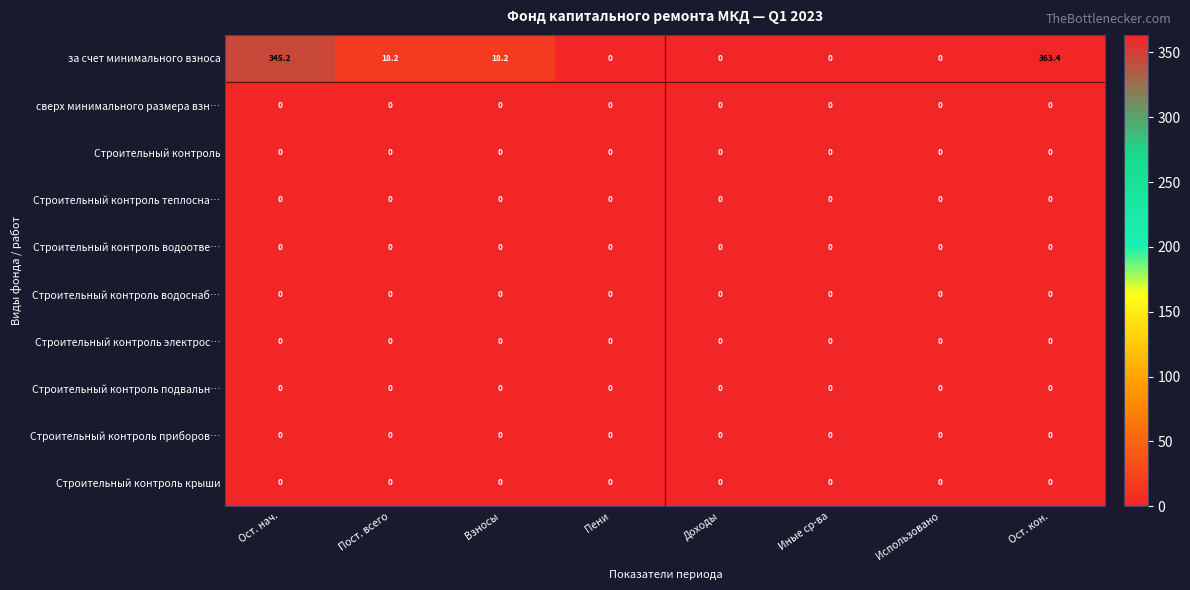

Where does the за счет минимального взноса series first go above 18?

Ост. нач.